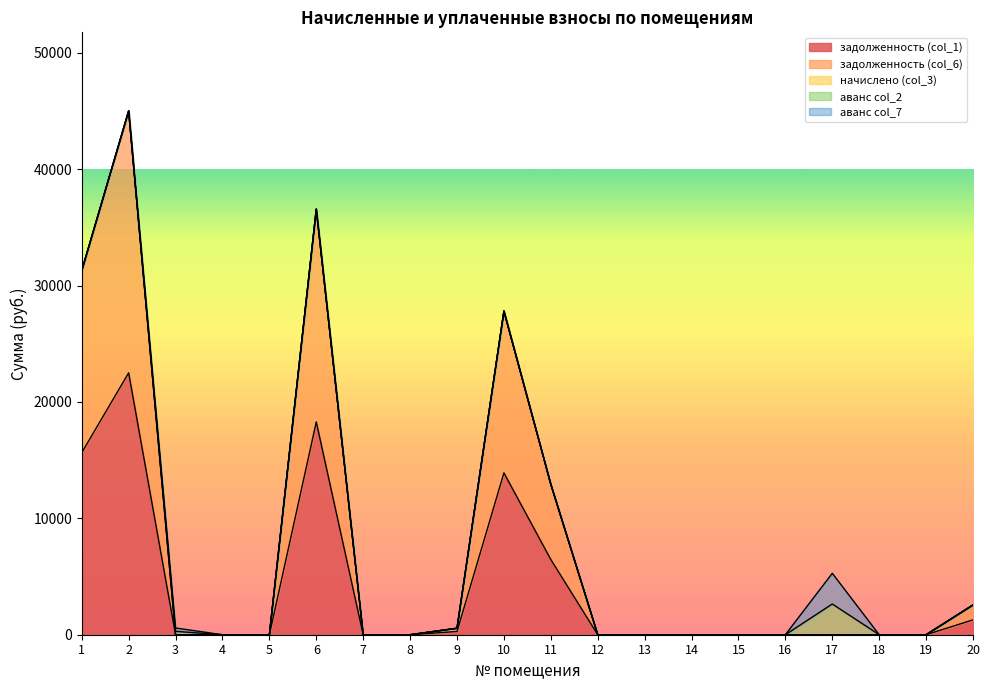

Between which two adjacent categories do задолженность (col_1) and аванс col_2 first intersect?

2 and 3